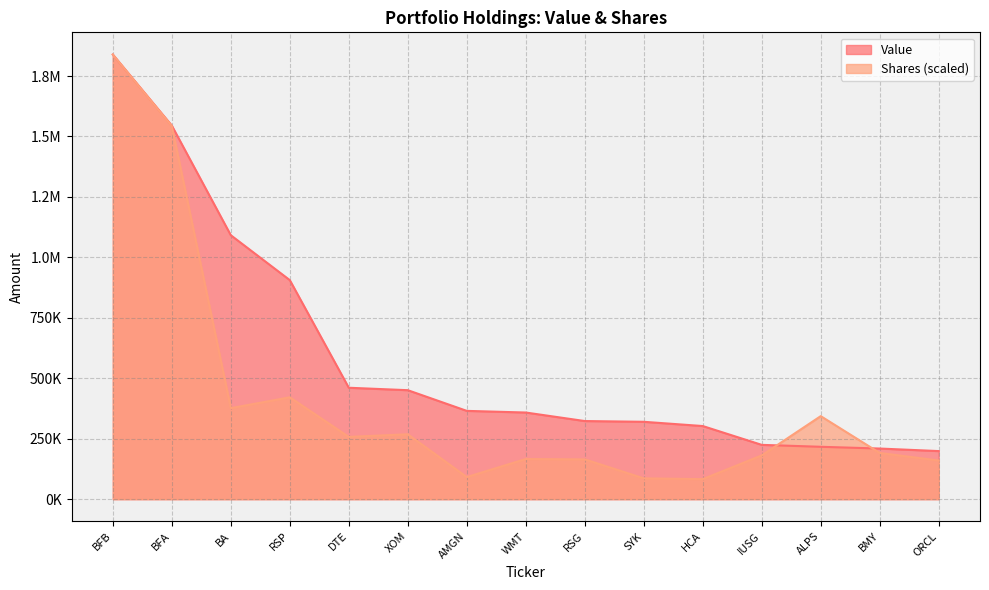

What is the label of the 9th point from the right?

AMGN